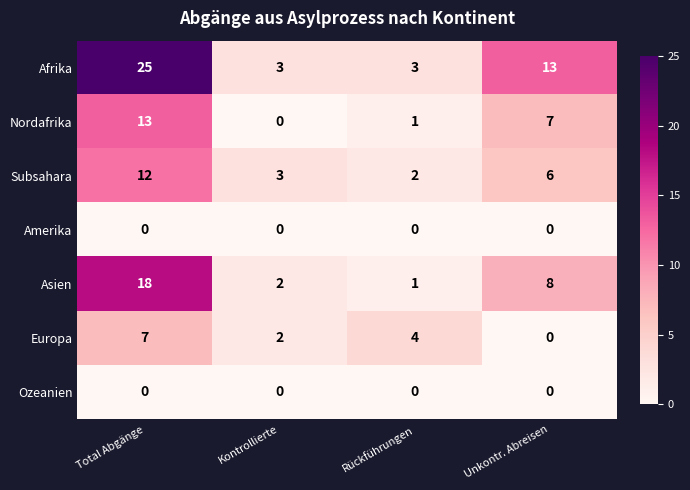

At which category is the sum across all series the highest?

Total Abgänge